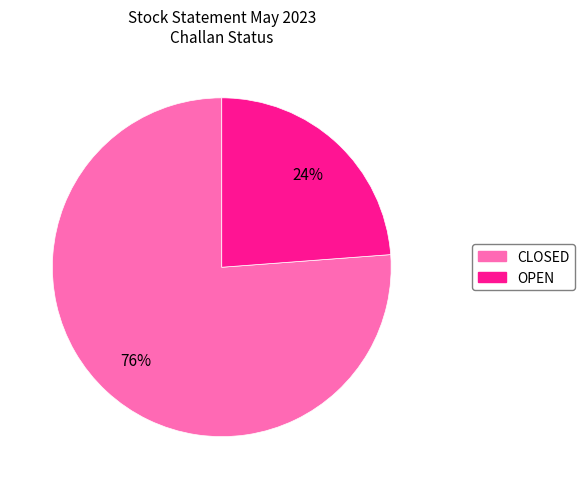

The CLOSED slice represents 76% of the pie. True or false?

True